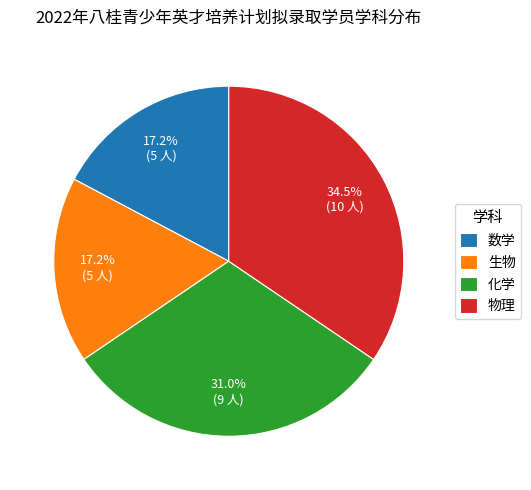

Is 生物 the majority of the pie?

No